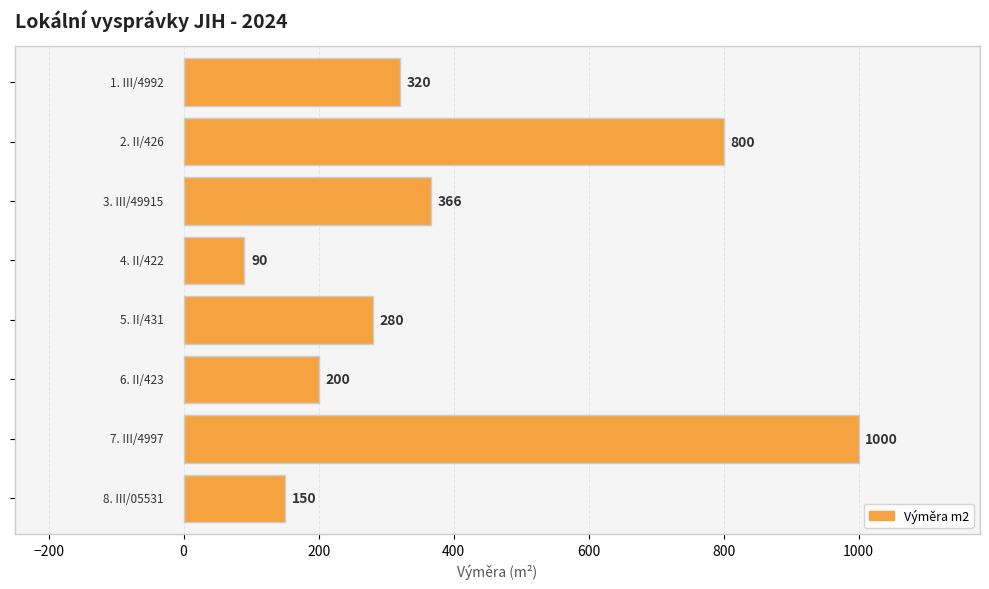

What is the average value?

401